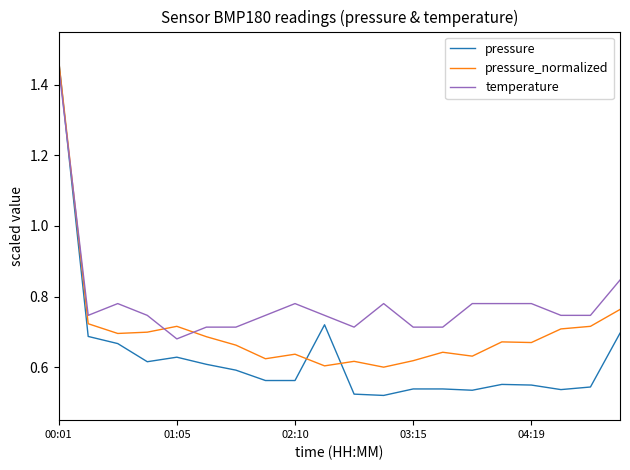

How many pressure values are between 0 and 1?

19